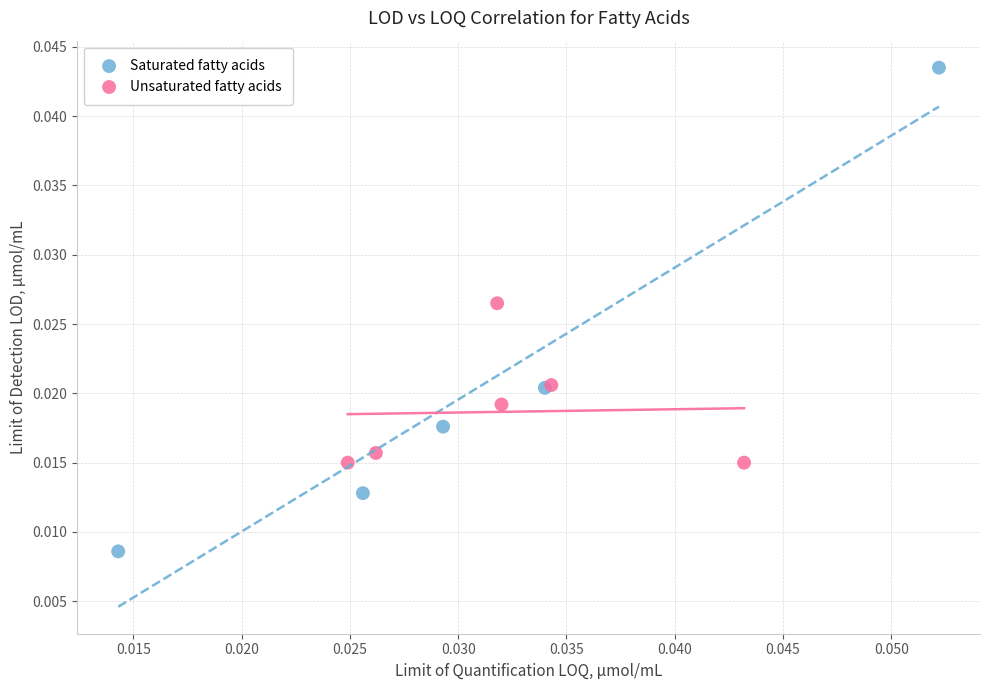

Which series reaches the minimum Y coordinate?

Saturated fatty acids